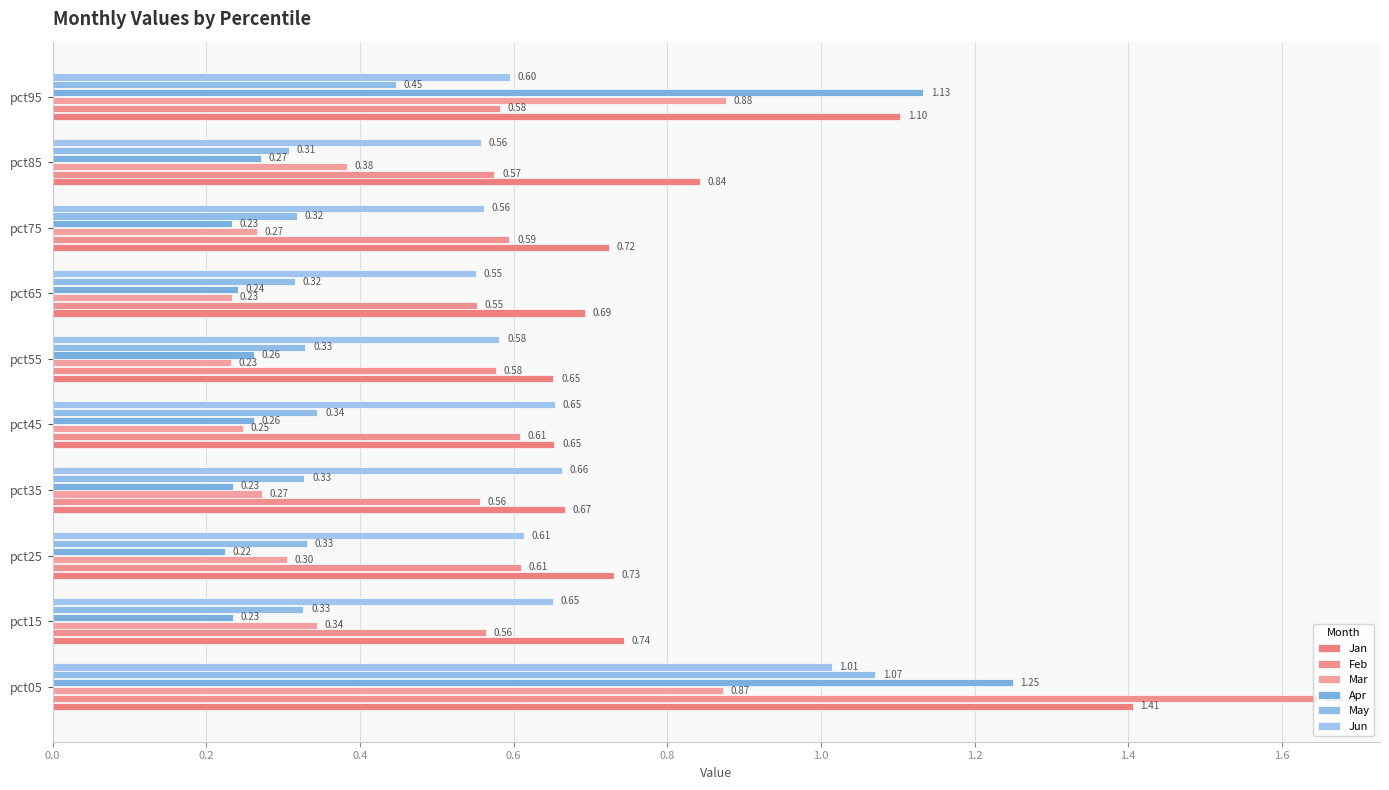

What is the minimum value for May?

0.3